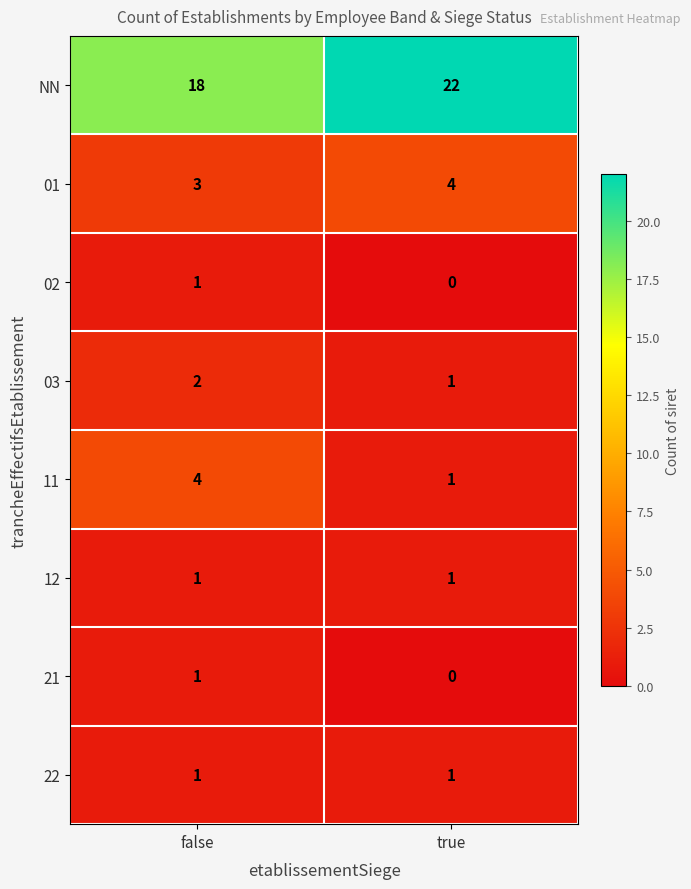

What is the sum of all 03 values?

3